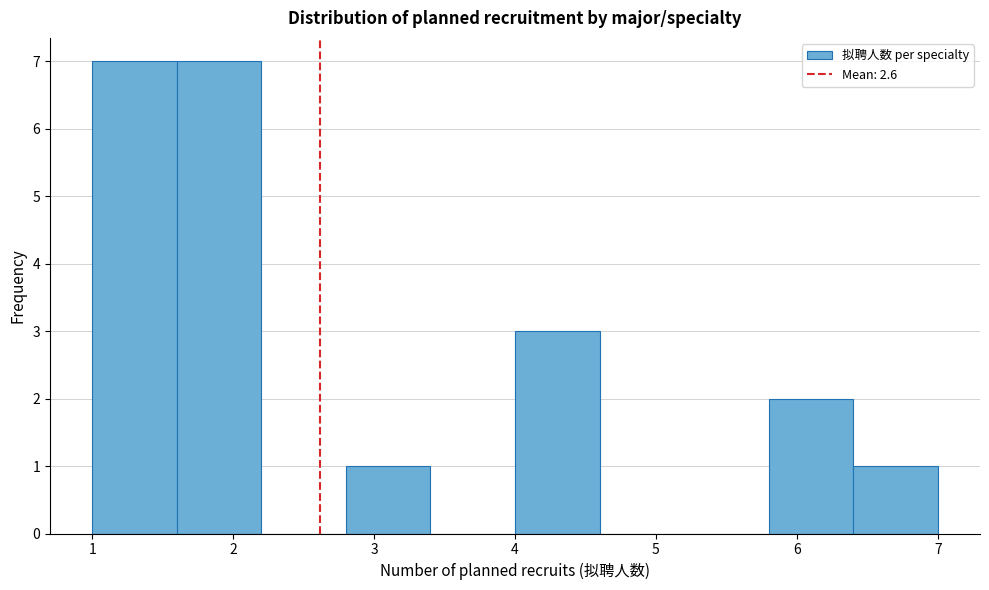

What is the height of the bar covering 6.4 to 7.0 on the x-axis? The values are not printed on the chart, so give them approximately, as read against the axis.

1